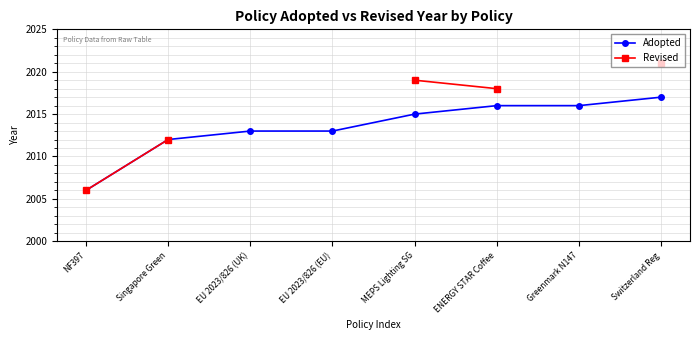

Read the Adopted value at MEPS Lighting SG.

2015